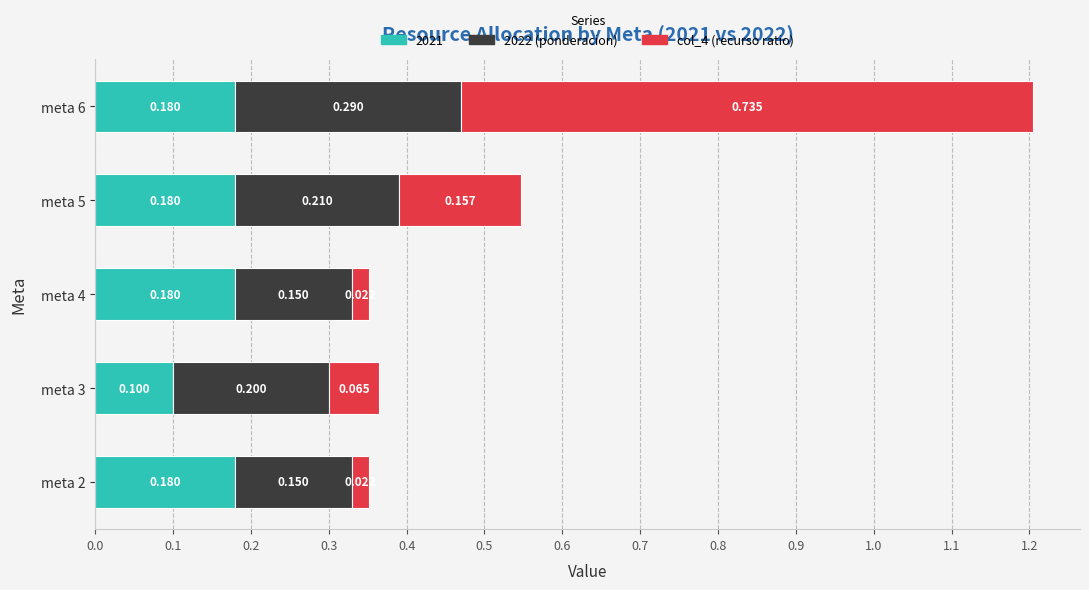

Count the number of categories in the chart.

5